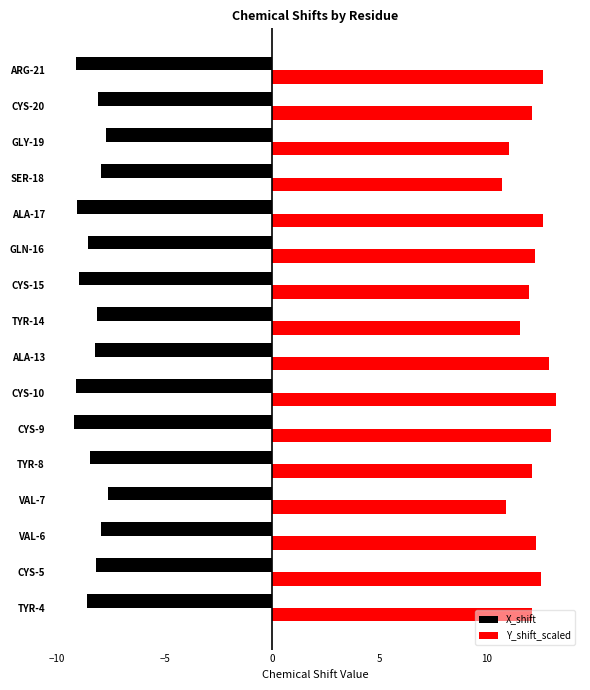

What is the difference between the X_shift values at TYR-8 and VAL-7?

0.8